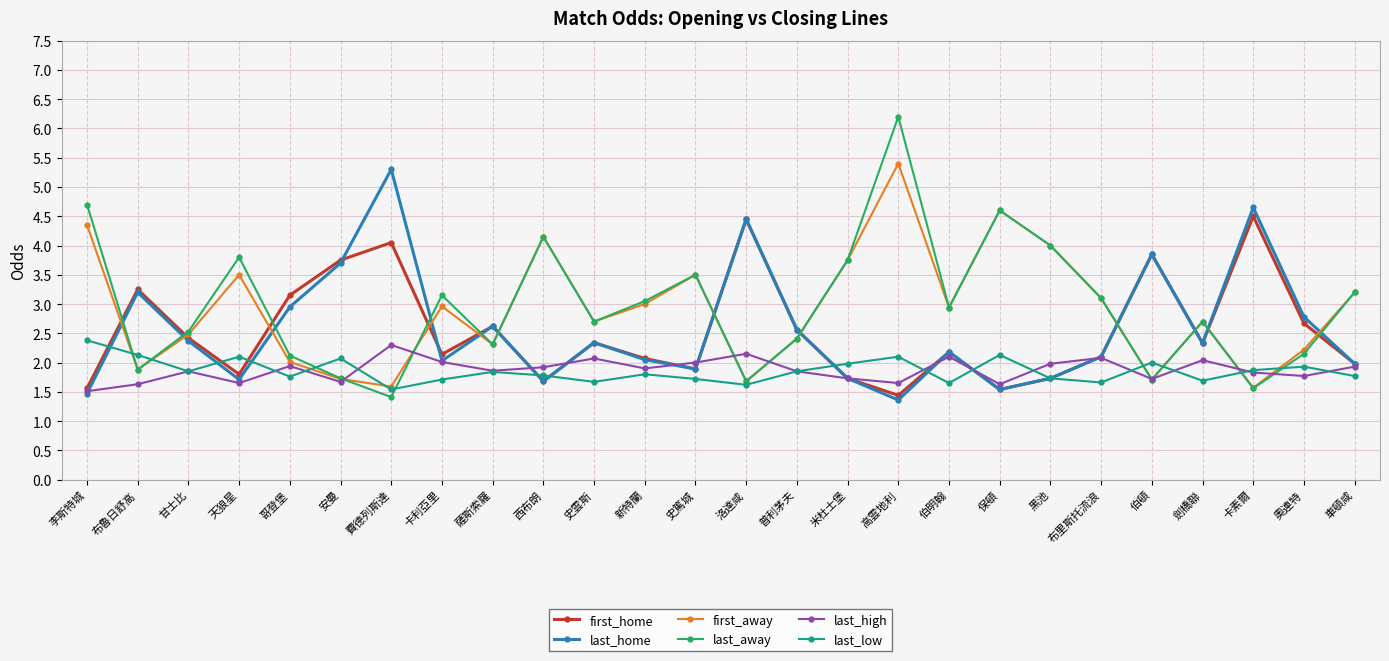

What is the sum of the last_high values at 史雲斯 and 卡素爾?

3.9